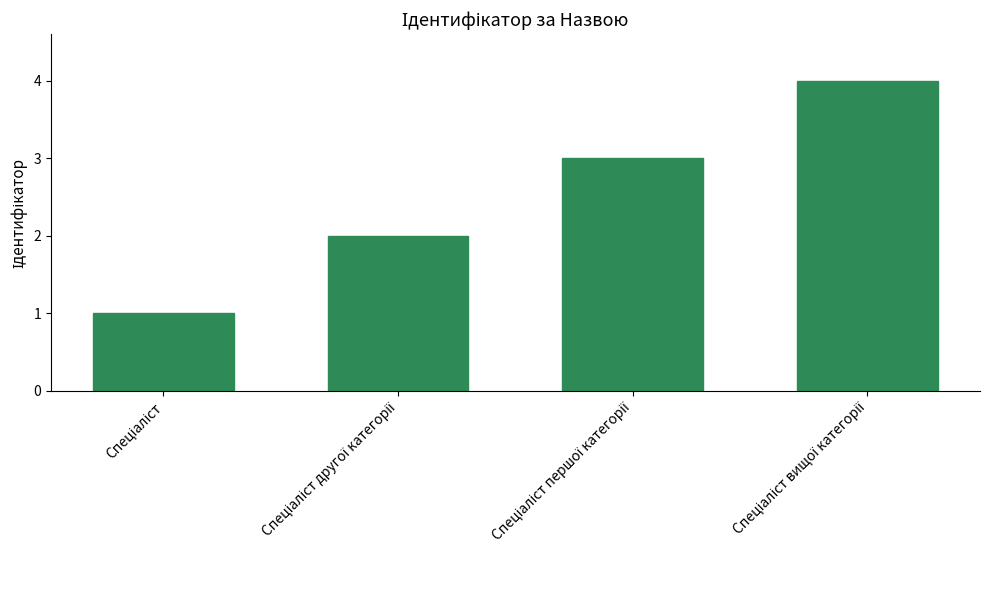

What is the sum of all values?

10